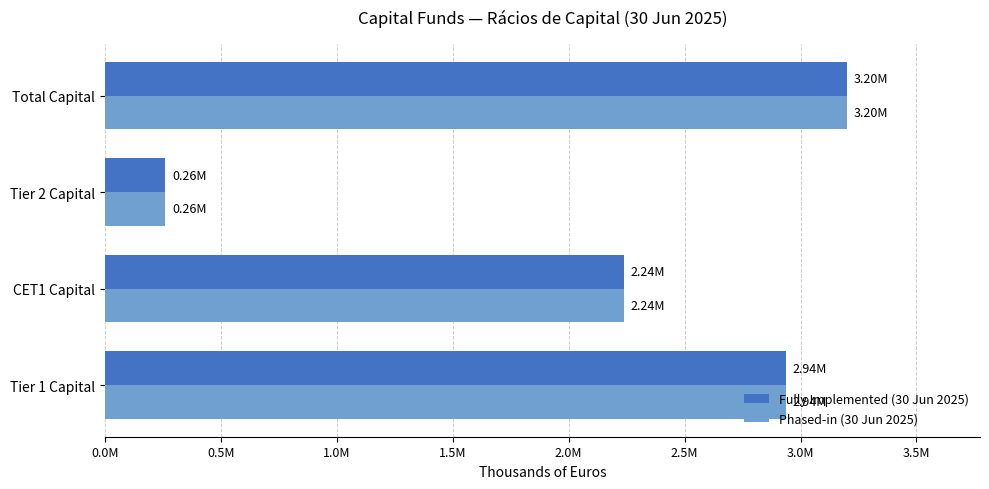

Which series has the largest range (max minus min)?

Fully Implemented (30 Jun 2025)